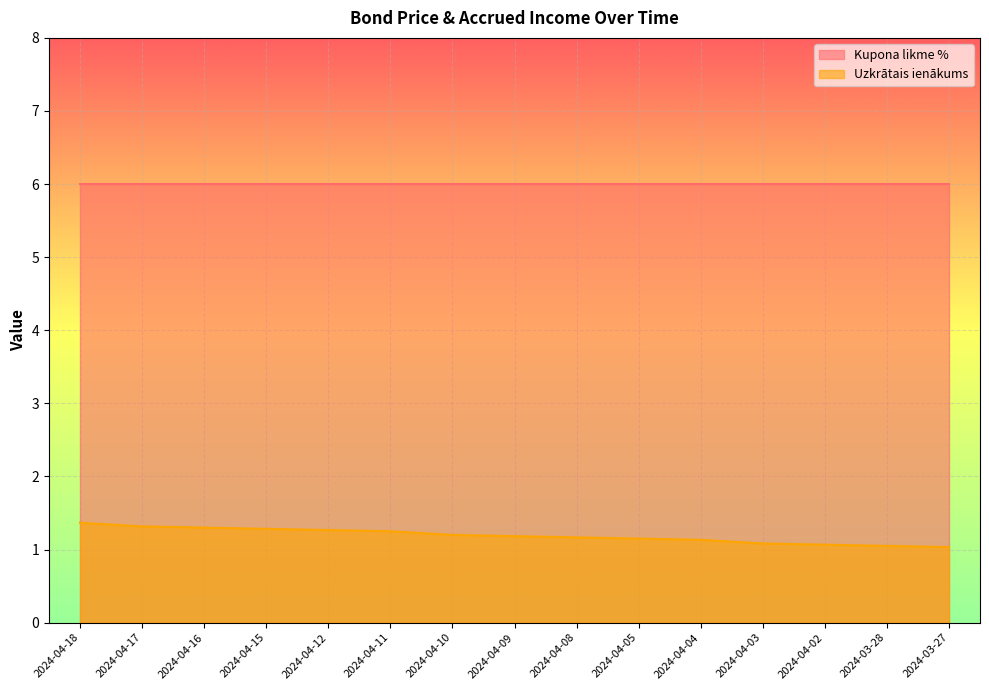

Rank the categories by value from highest to lowest.

2024-04-18, 2024-04-17, 2024-04-16, 2024-04-15, 2024-04-12, 2024-04-11, 2024-04-10, 2024-04-09, 2024-04-08, 2024-04-05, 2024-04-04, 2024-04-03, 2024-04-02, 2024-03-28, 2024-03-27